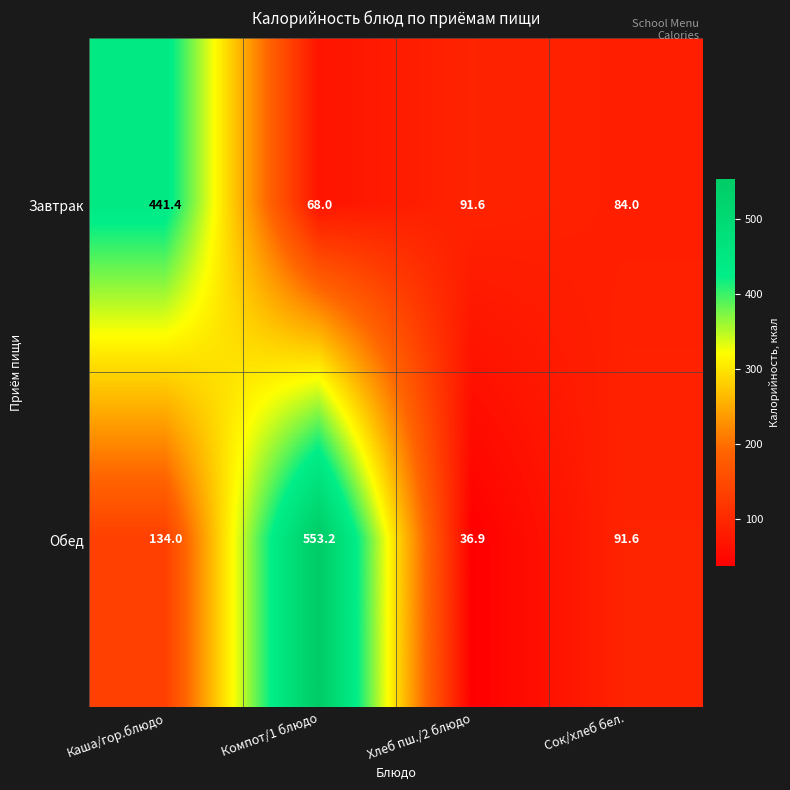

Rank the series by their average value, from highest to lowest.

Обед, Завтрак